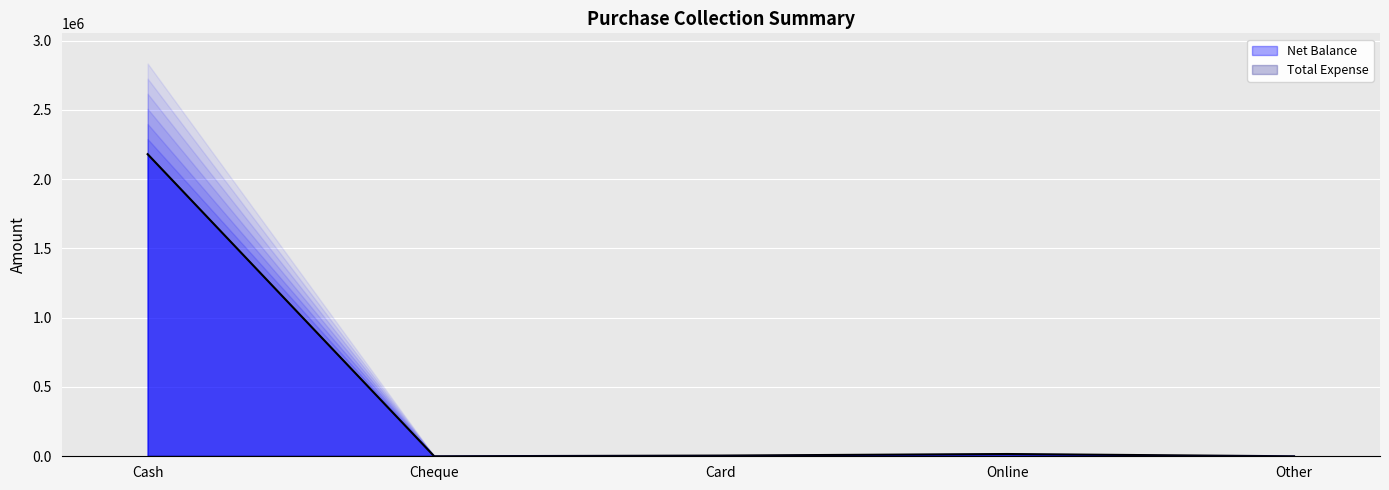

Which category has the highest value across all series?

Cash